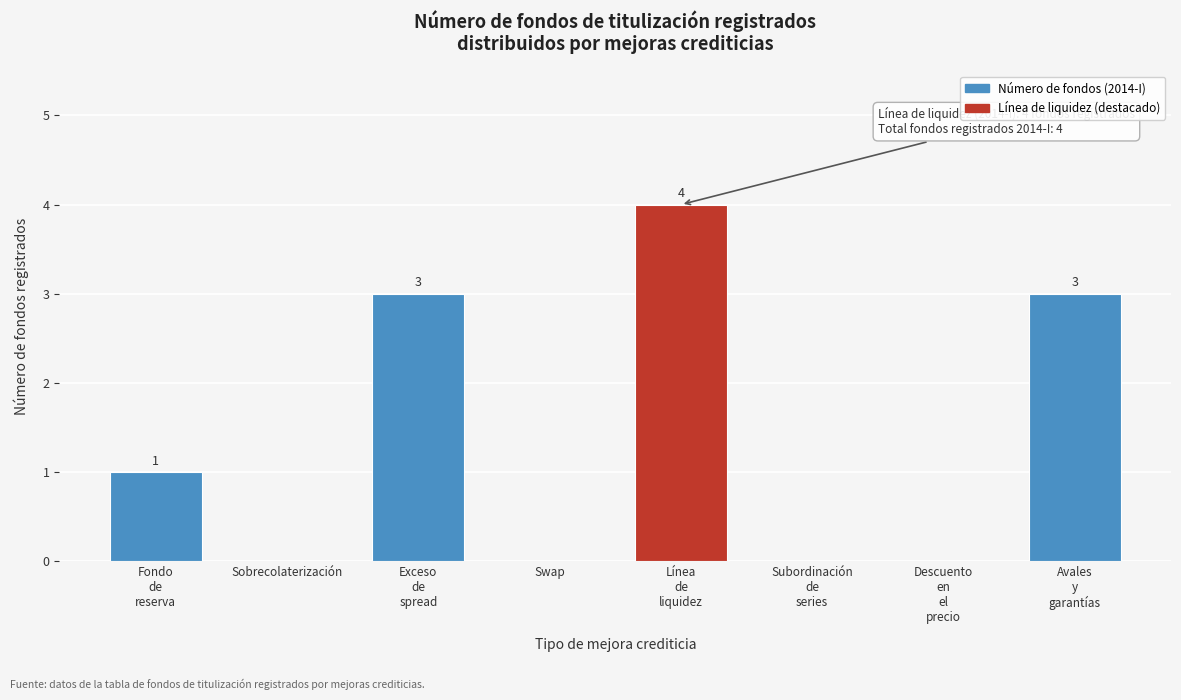

Is it true that the value at Sobrecolaterización is -3?

False